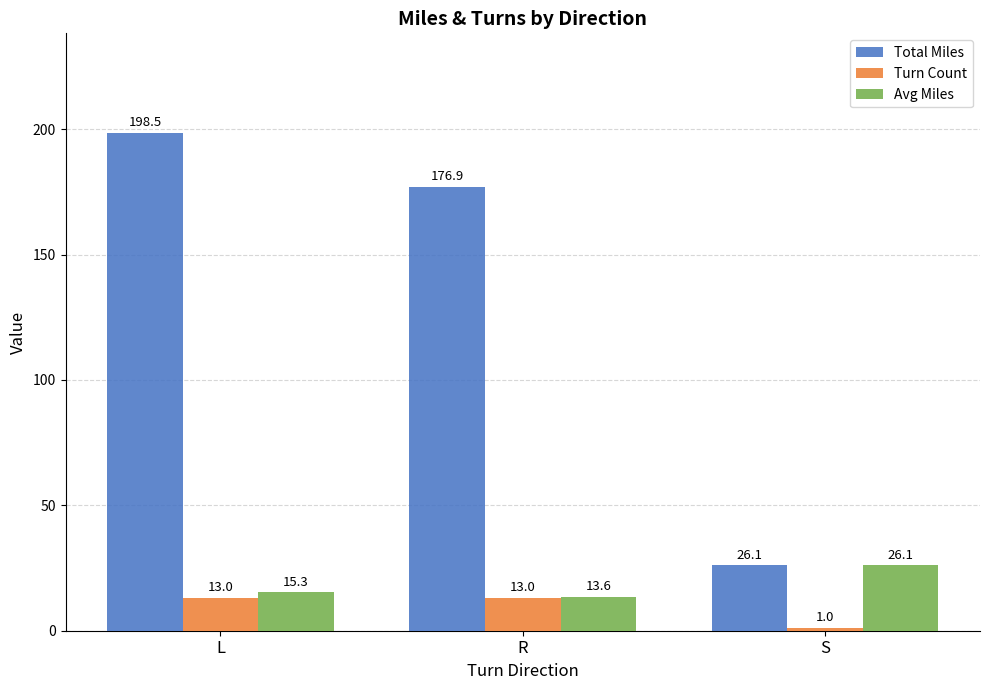

What is the value of the Avg Miles bar at the 2nd from the left?

13.6